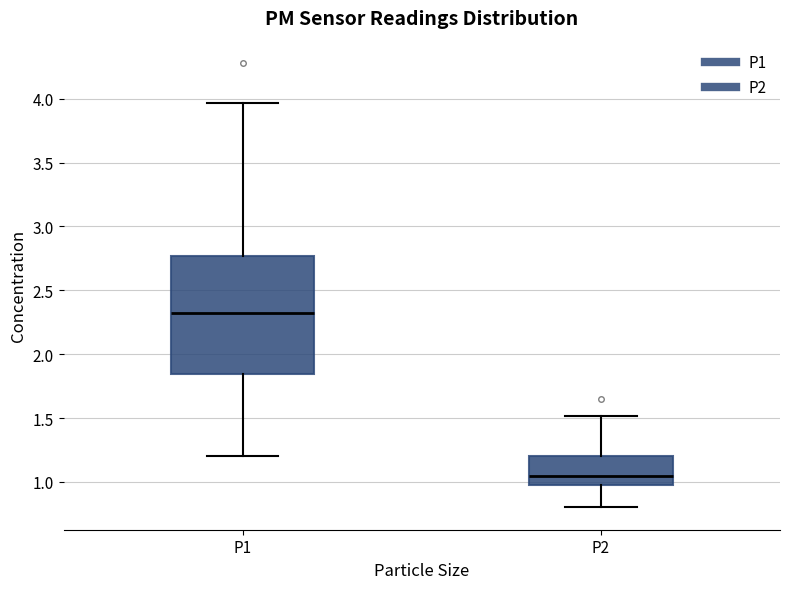

Where does the upper whisker of the box for P2 end on the y-axis? The values are not printed on the chart, so give them approximately, as read against the axis.

1.50